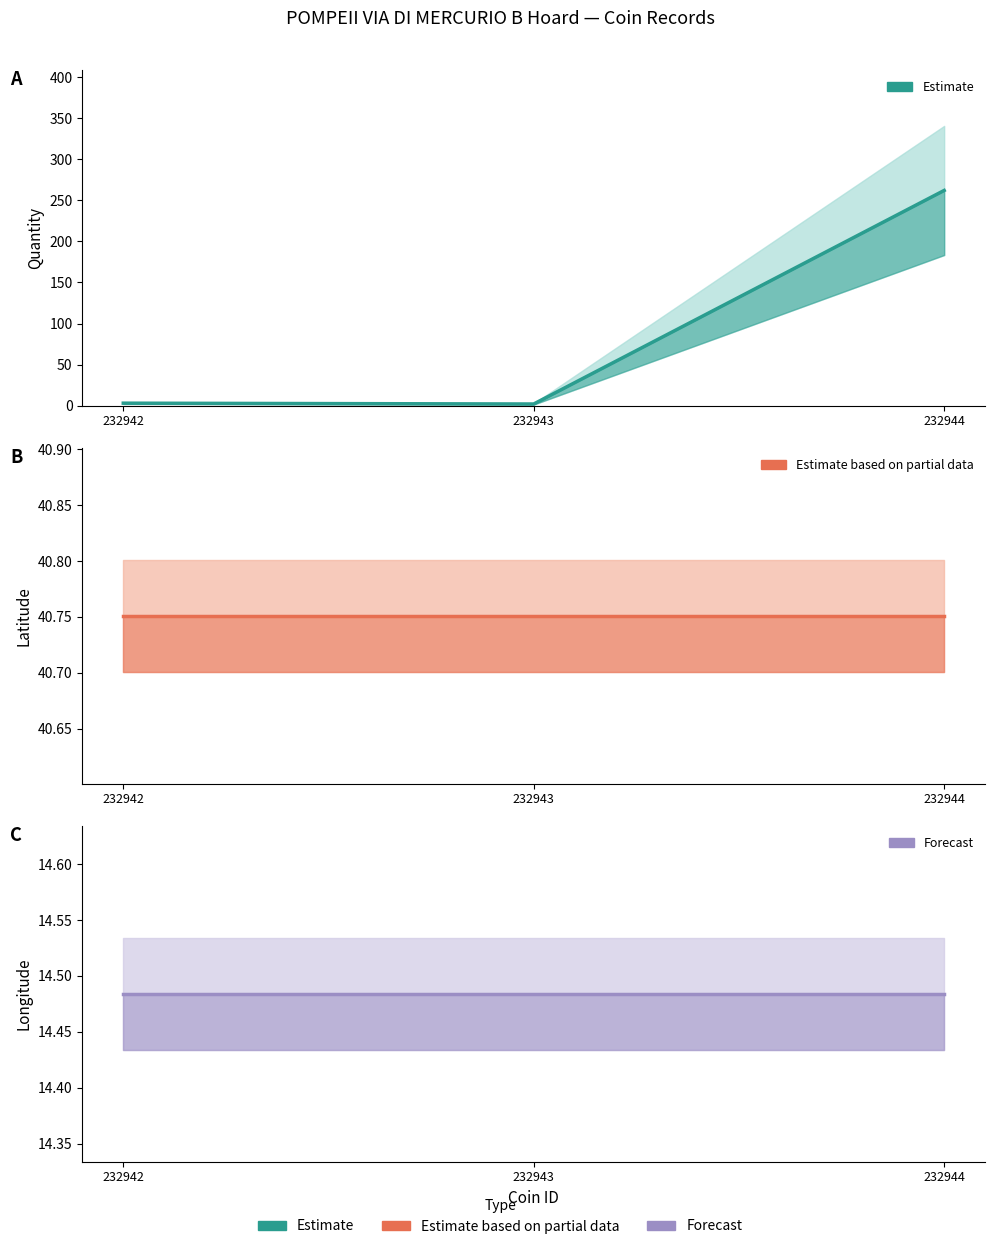

At which label is Estimate based on partial data closest to 40?

232942